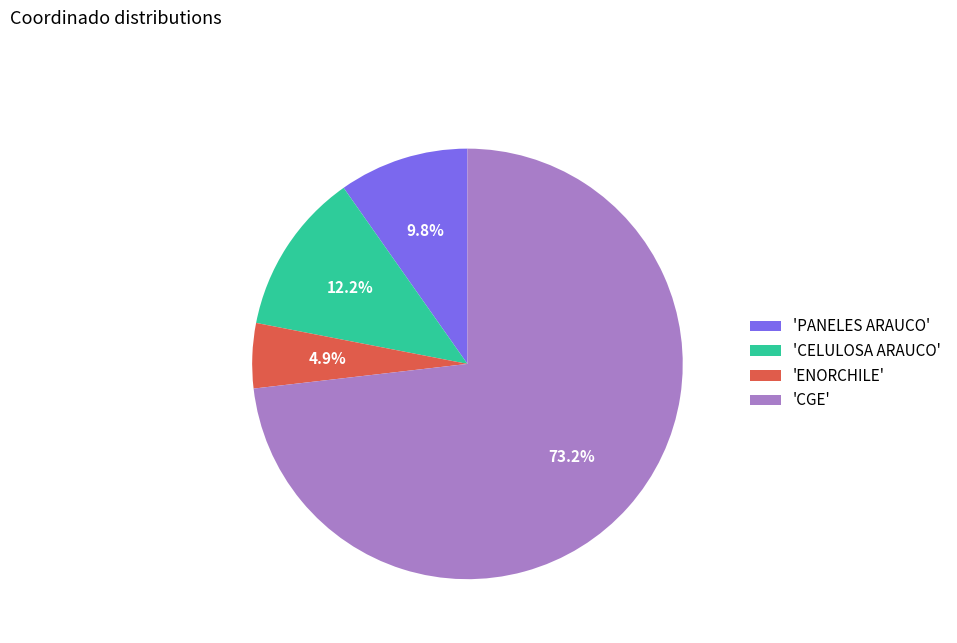

Which has a higher value, 'ENORCHILE' or 'PANELES ARAUCO'?

'PANELES ARAUCO'